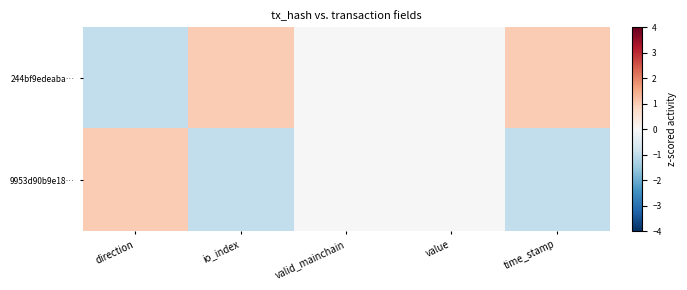

Between io_index and value, which series saw the biggest shift?

244bf9edeaba…